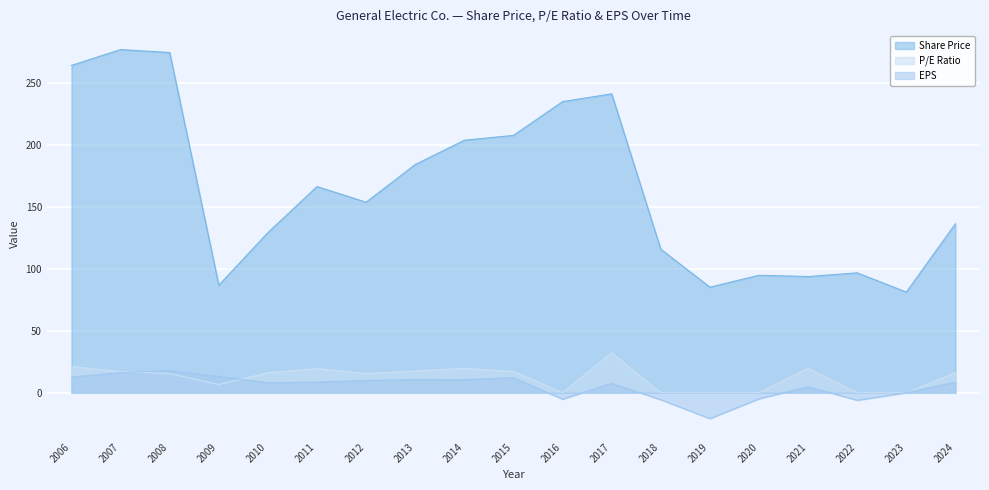

Reading left to right, list all the values displayed in this chart.

Share Price: 264.5	277.3	274.9	86.9	129.4	166.6	153.9	184.4	204.0	207.9	235.2	241.5	115.9	85.3	94.9	93.8	96.8	81.3	136.5
P/E Ratio: 21.1	17.1	15.4	6.6	16.1	19.5	15.5	17.6	19.6	17.2	0.0	32.2	0.0	0.0	0.0	19.7	0.0	0.0	16.2
EPS: 12.6	16.2	17.8	13.1	8.0	8.6	9.9	10.5	10.4	12.1	-5.3	7.5	-5.7	-21.0	-5.0	4.8	-6.2	-0.1	8.4